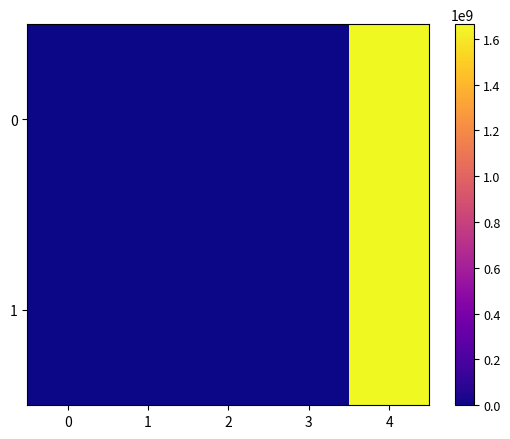

List the series in order of their overall mean, highest first.

0, 1